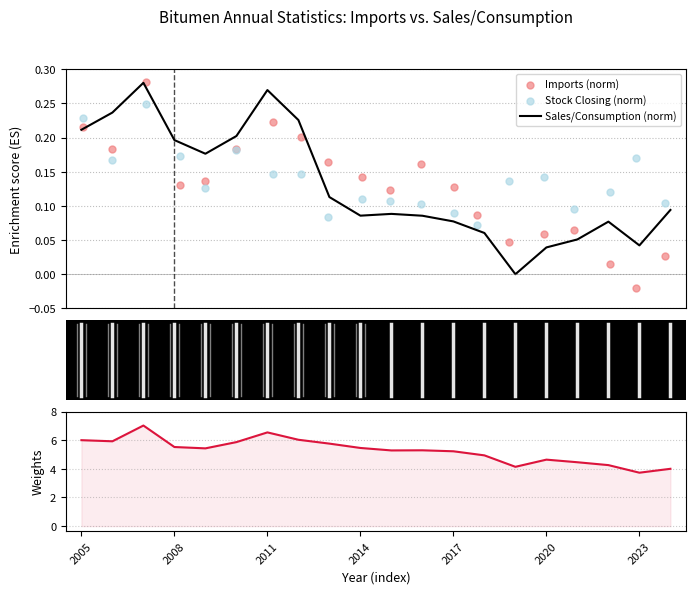

Which series has the largest Y range (max minus min)?

Imports (scaled)